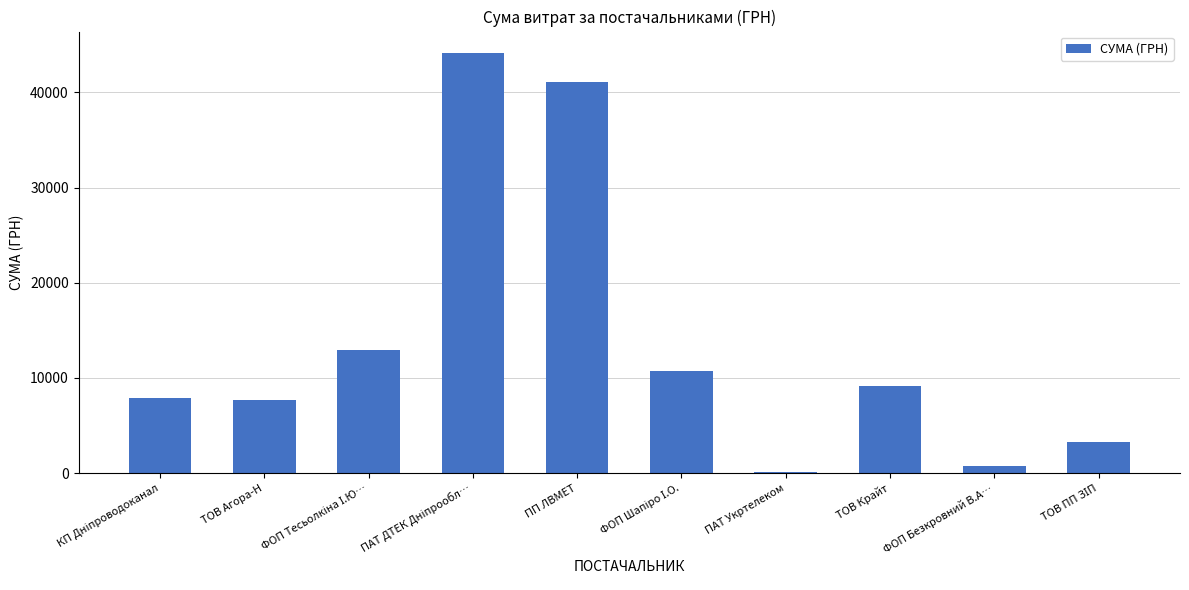

What is the sum of all values?

137829.7